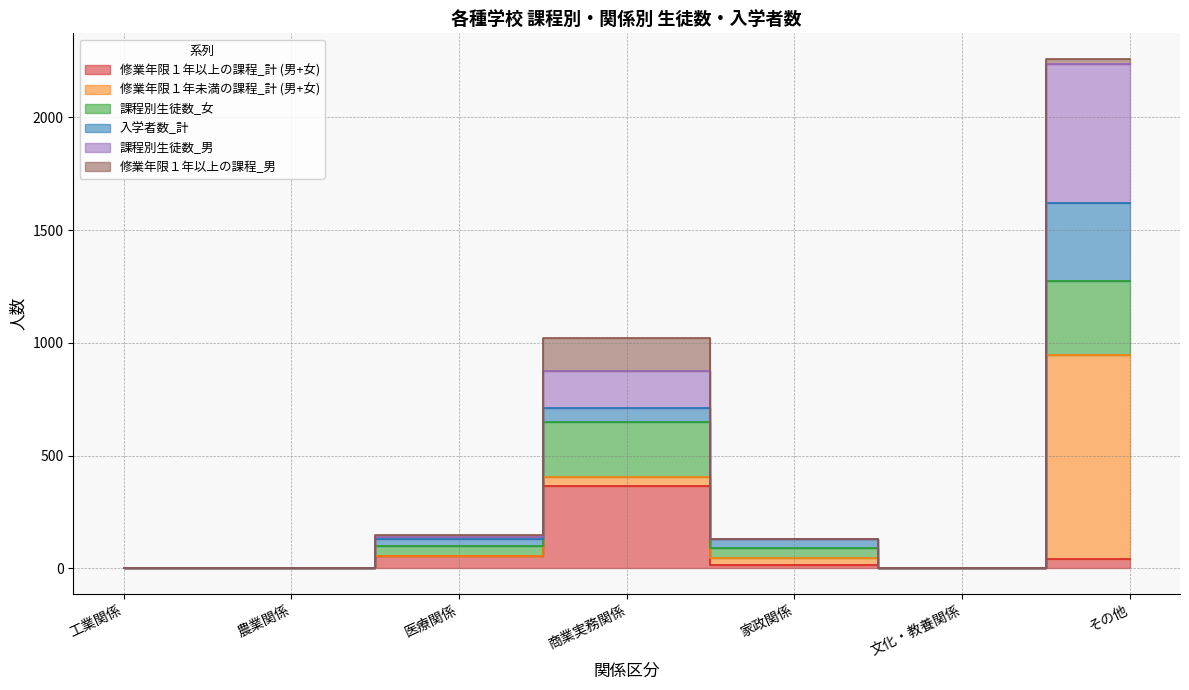

What is the average value of the 修業年限１年以上の課程_計 (男+女) series?

68